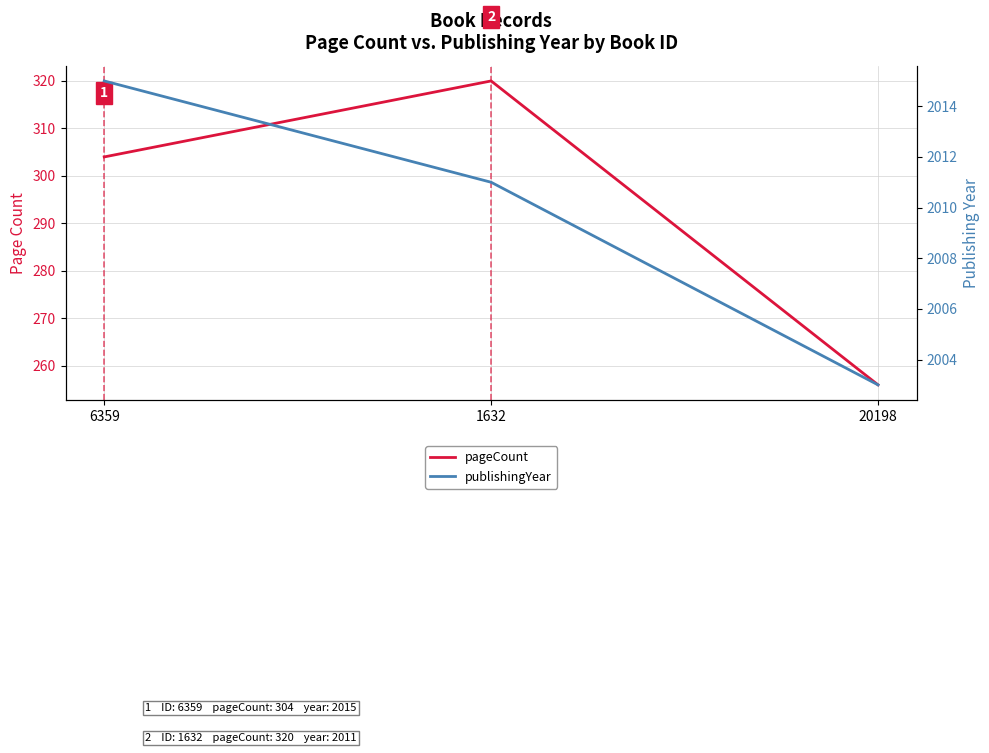

List the labels in order of publishingYear value, smallest first.

20198, 1632, 6359